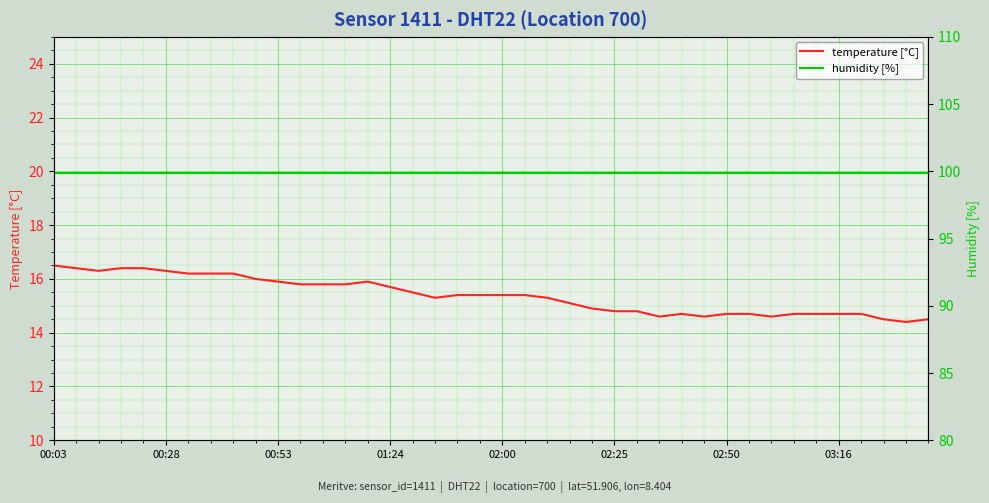

True or false: humidity [%] has a value of 35.5 at 03:16.

False